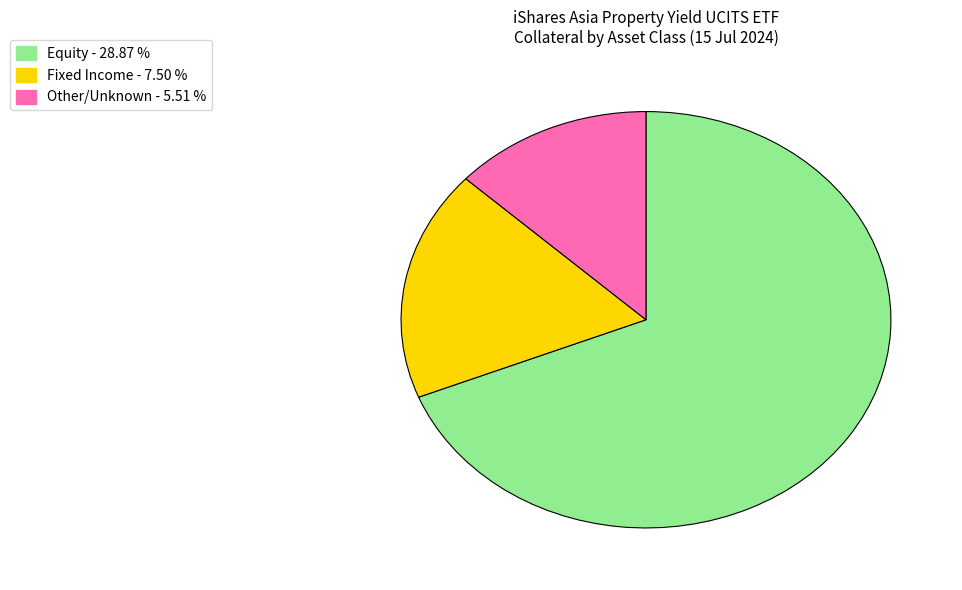

Does any single category account for the majority?

Yes